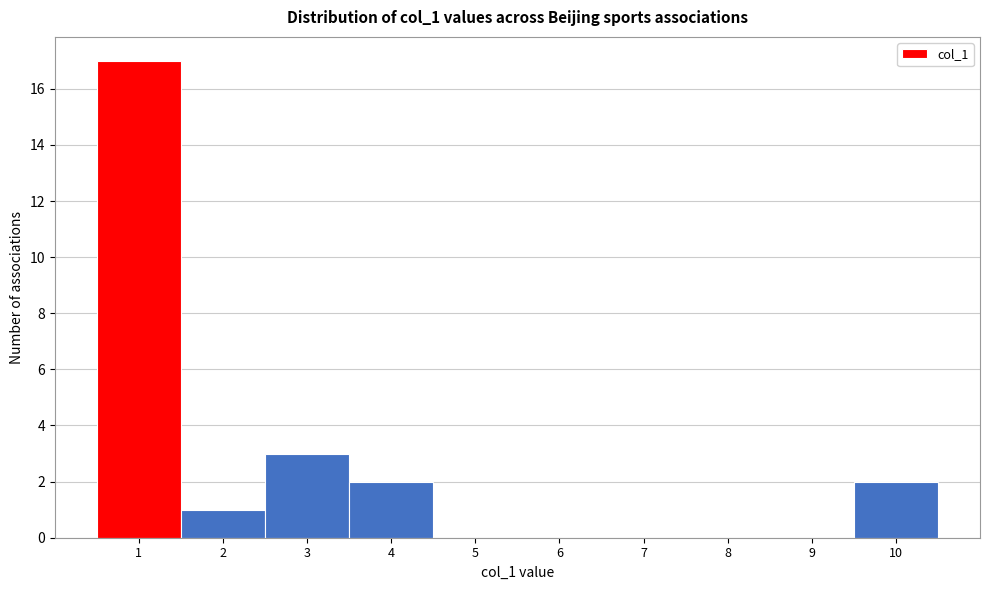

Reading left to right, transcribe this chart: for each bar, give the range it covers on the x-axis and its height. The values are not printed on the chart, so give them approximately, as read against the axis.

0.5 to 1.5: 17
1.5 to 2.5: 1
2.5 to 3.5: 3
3.5 to 4.5: 2
4.5 to 5.5: 0
5.5 to 6.5: 0
6.5 to 7.5: 0
7.5 to 8.5: 0
8.5 to 9.5: 0
9.5 to 10.5: 2